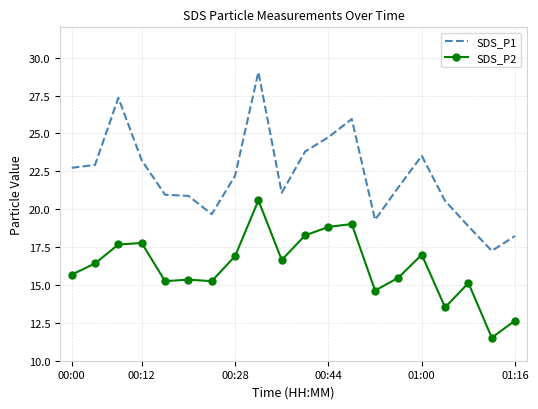

Which series has the largest total across all categories?

SDS_P1